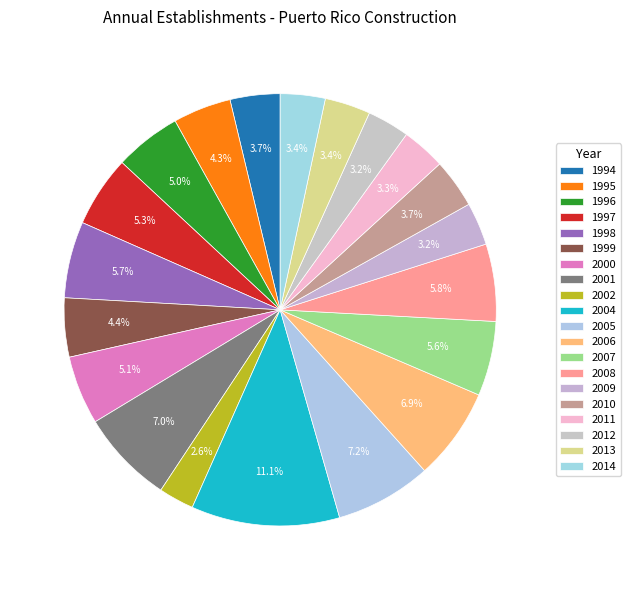

How many slices are in this pie chart?

20